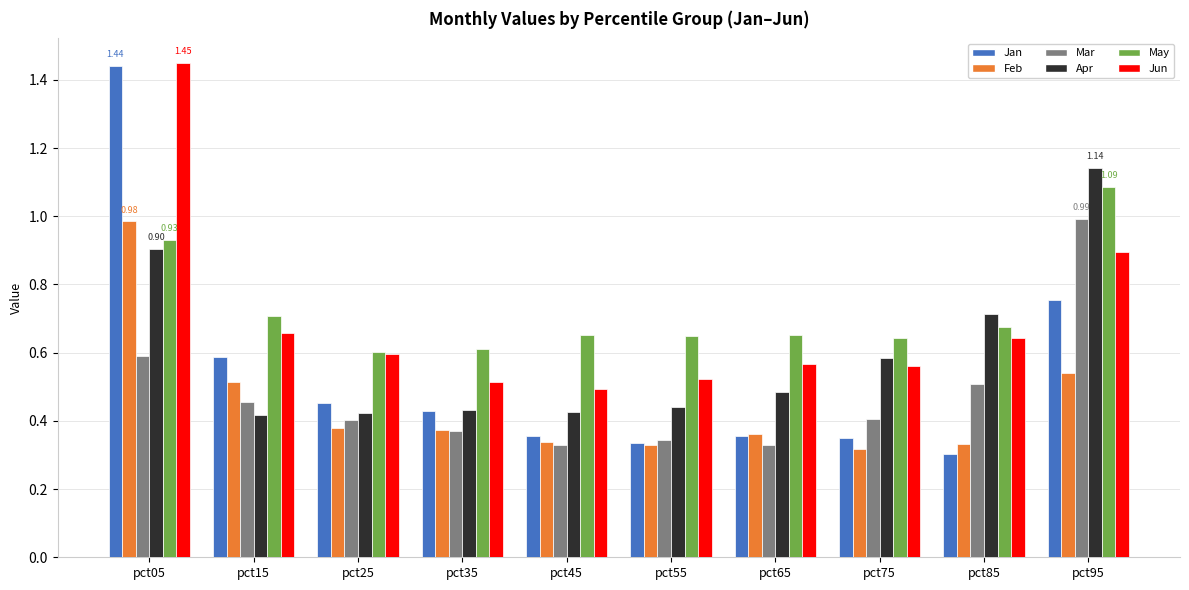

Is the value of Jun at pct25 greater than the value of Mar at pct15?

Yes